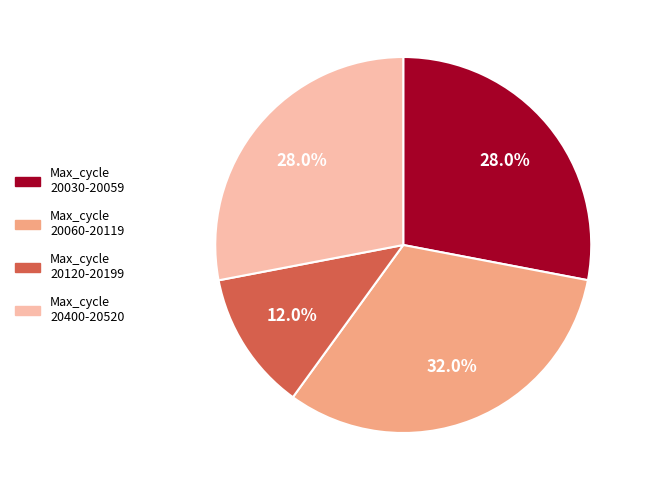

What is the largest slice in the pie chart?

Max_cycle 20060-20119